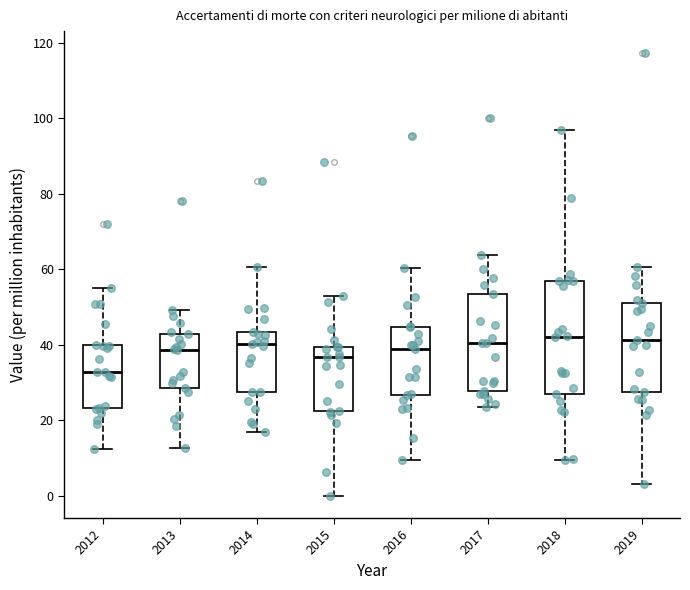

Where does the median line of the box at x = 2012 sit on the y-axis? The values are not printed on the chart, so give them approximately, as read against the axis.

32